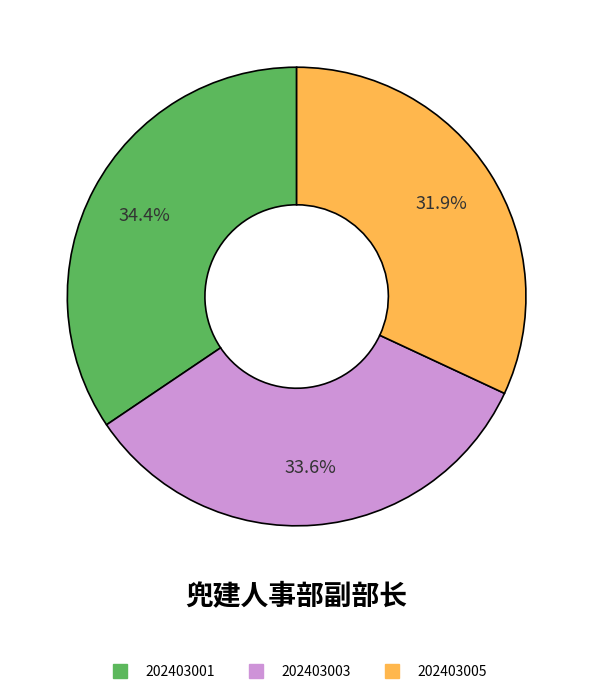

Is there a majority slice in this chart?

No